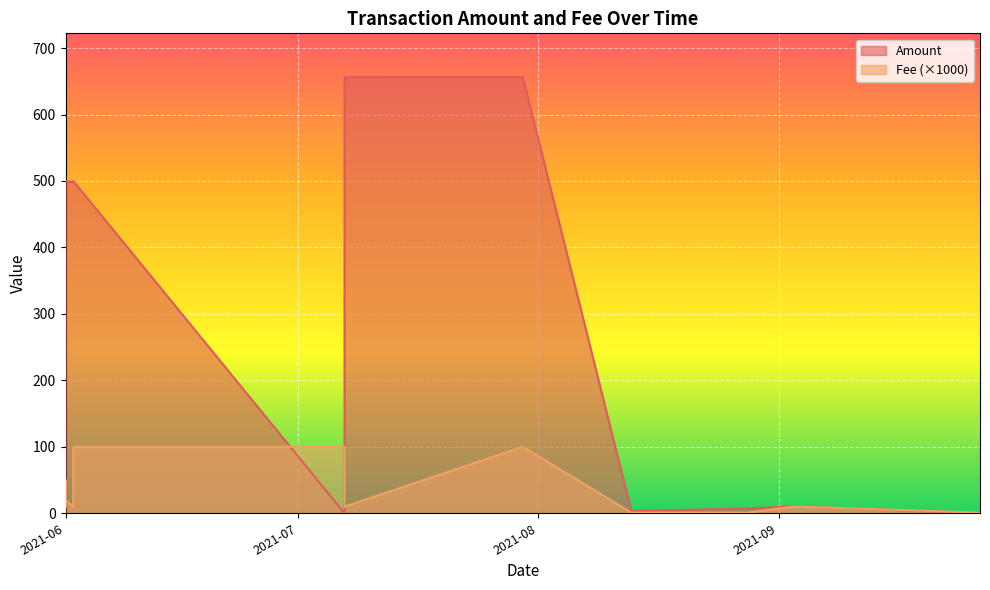

The value of Fee at 2021-07-30 is 0.1. True or false?

True